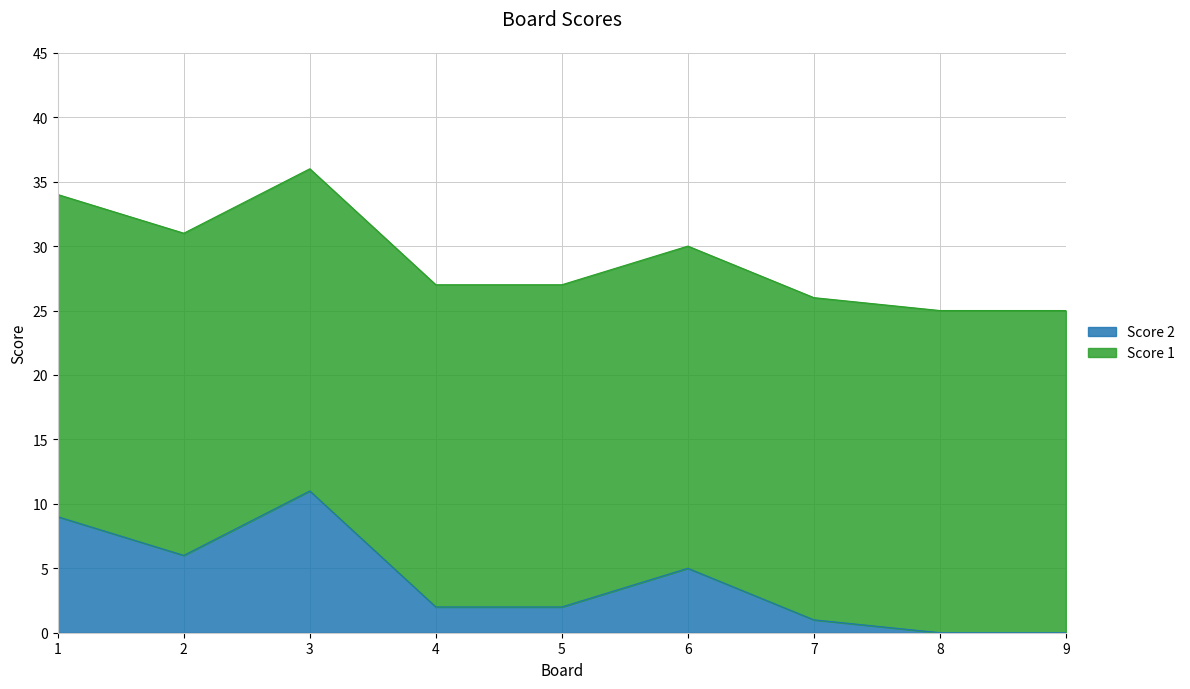

The value of Score 2 at 1 is 16. True or false?

False